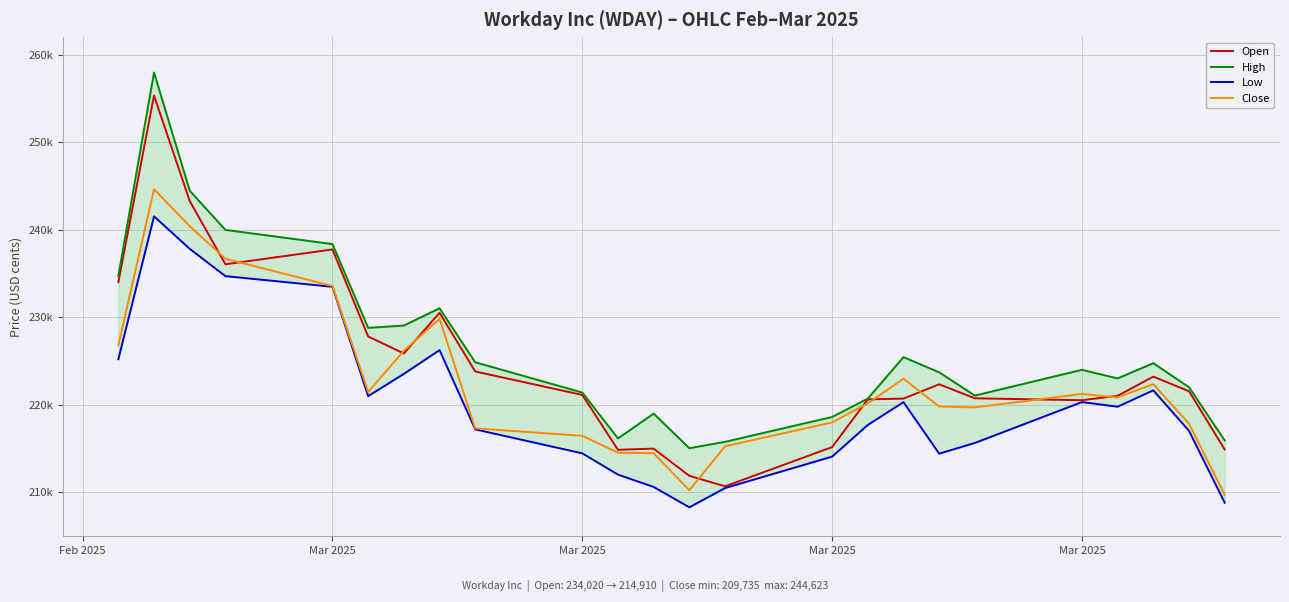

What is the sum of all Low values?

5286569